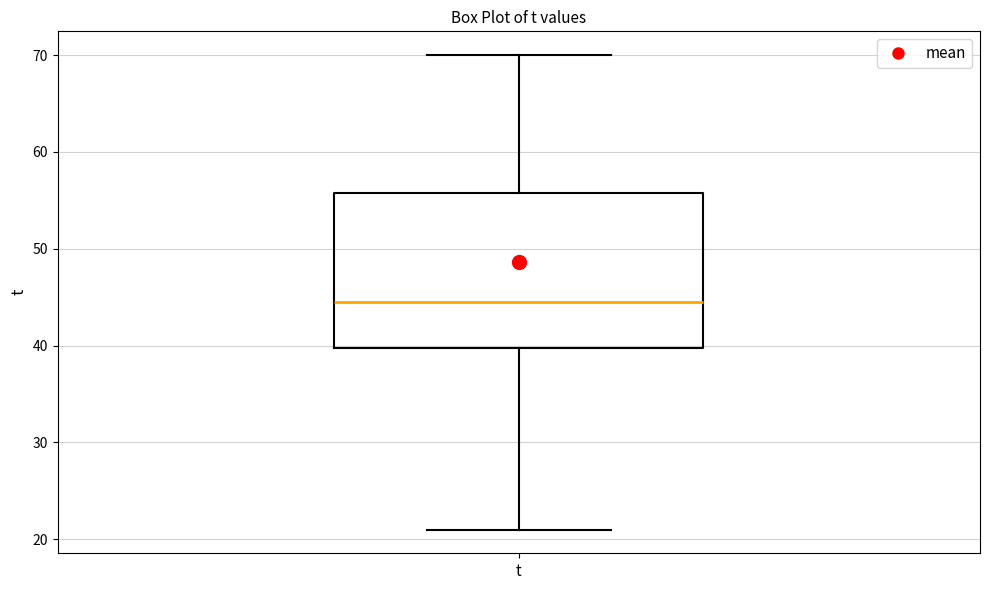

Read this box plot against the y-axis: the position of the median line, the range covered by the box, and the ends of both whiskers. The values are not printed on the chart, so give them approximately, as read against the axis.

median 45, box 40 to 56, whiskers 21 to 70